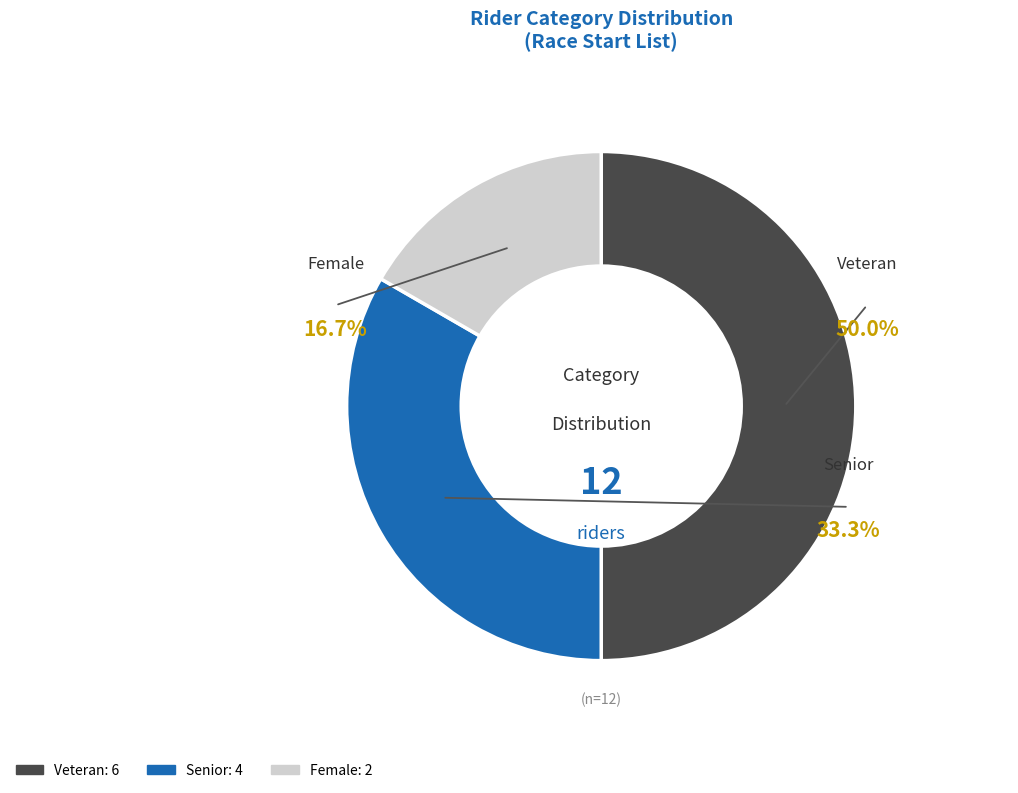

To the nearest percent, what portion does Senior represent?

33%